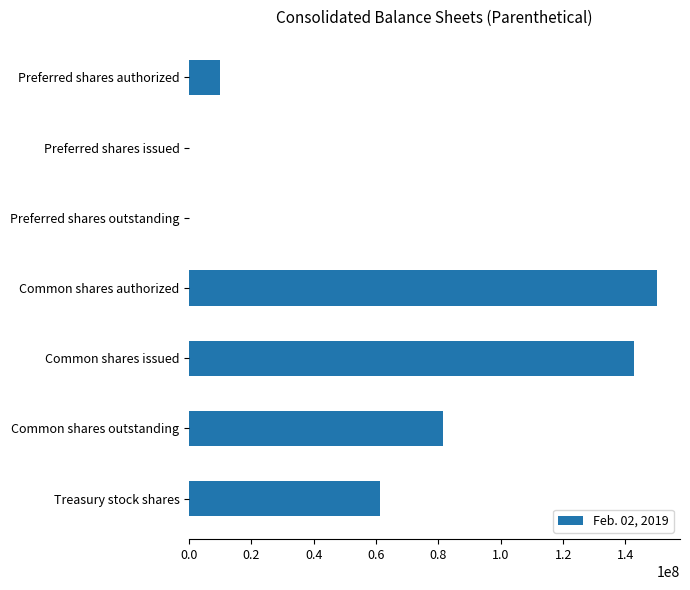

The chart shows a value of -61433956 at Preferred shares issued. True or false?

False